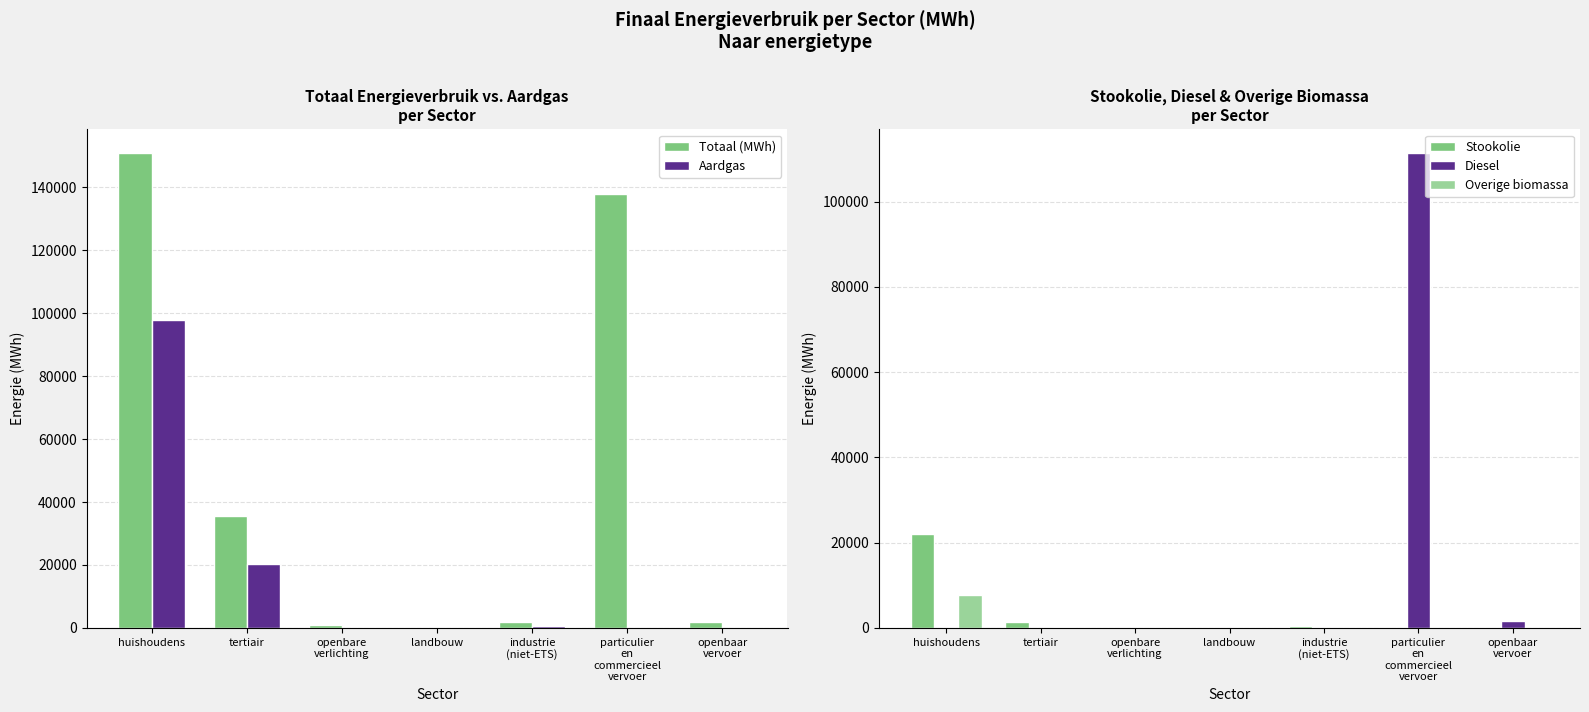

What is the spread (max minus min) of values at openbaar
vervoer?

1748.6